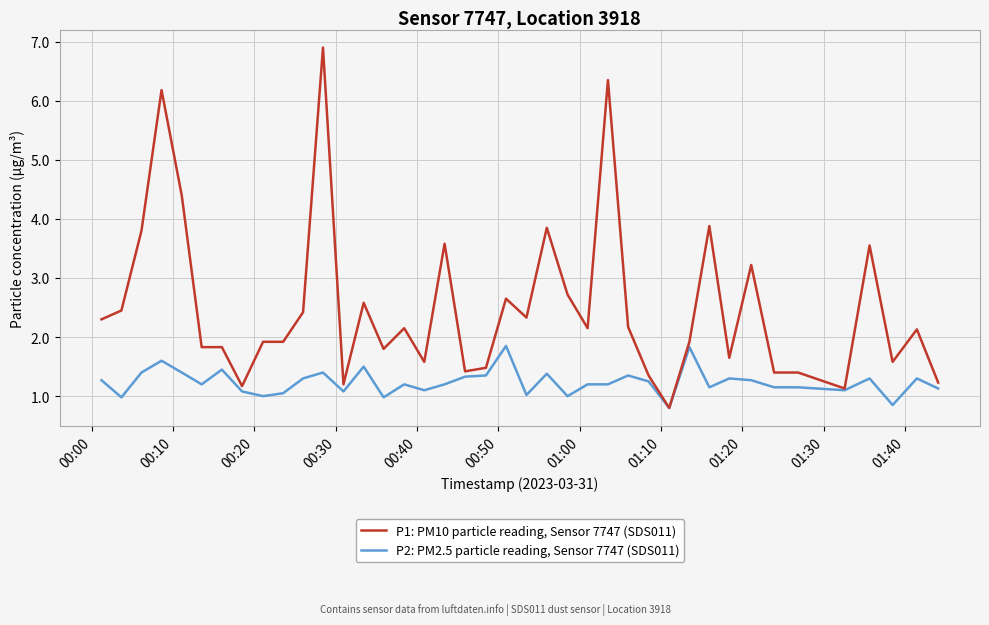

List the series in order of their peak value, lowest first.

P2: PM2.5 particle reading, Sensor 7747 (SDS011), P1: PM10 particle reading, Sensor 7747 (SDS011)